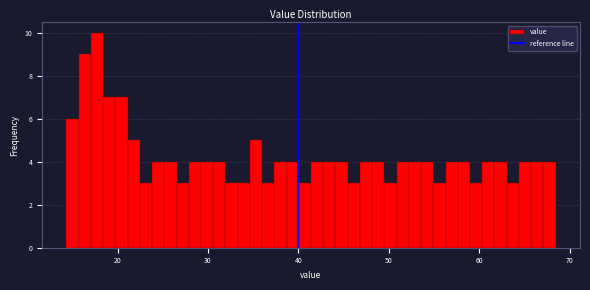

Read against the x-axis, roughly where is the centre of the tallest bar?

18